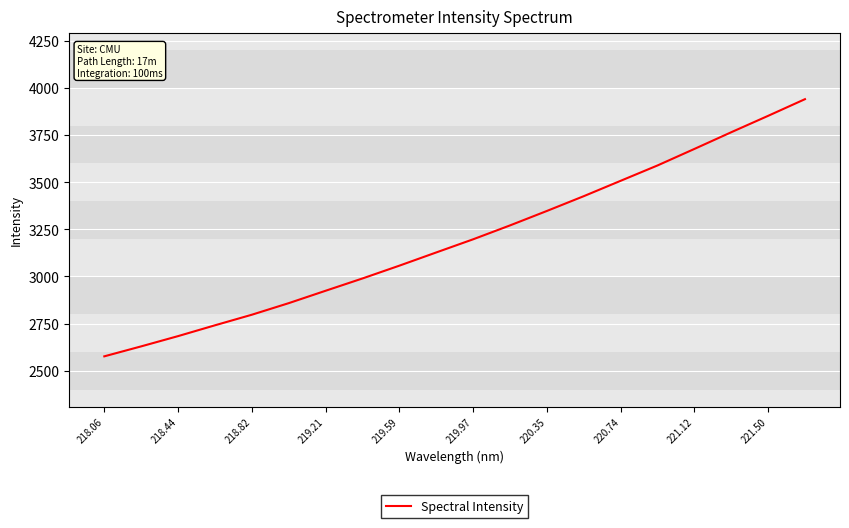

How many lines are shown in the chart?

1